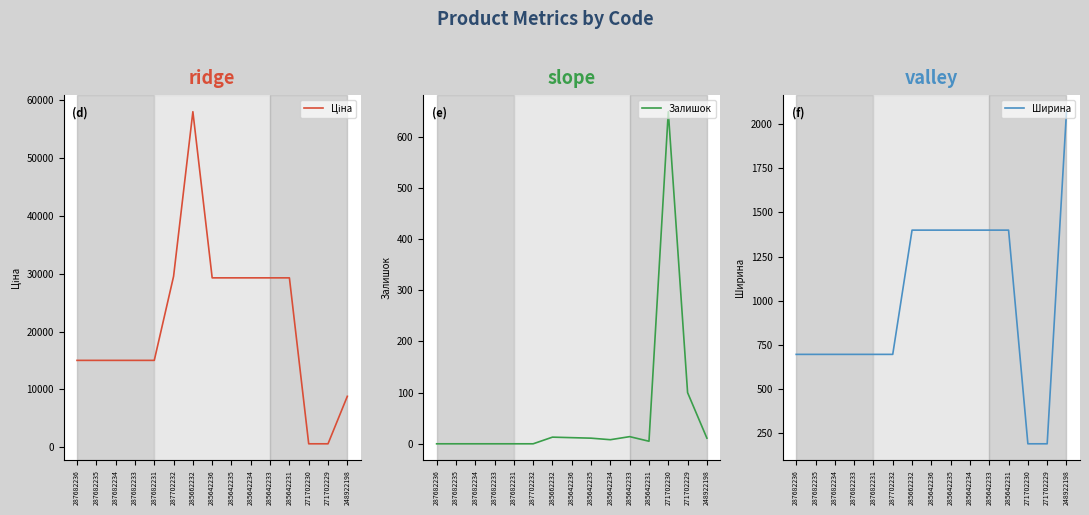

How many lines are shown in the chart?

3